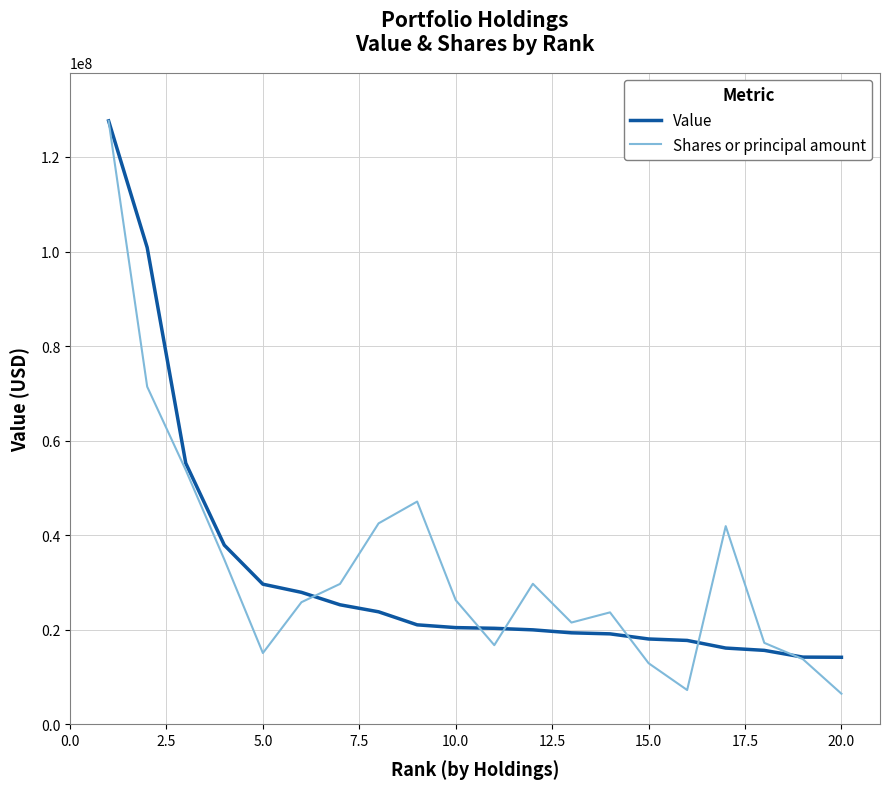

After their last crossing, which series has the higher values: Shares or principal amount or Value?

Value